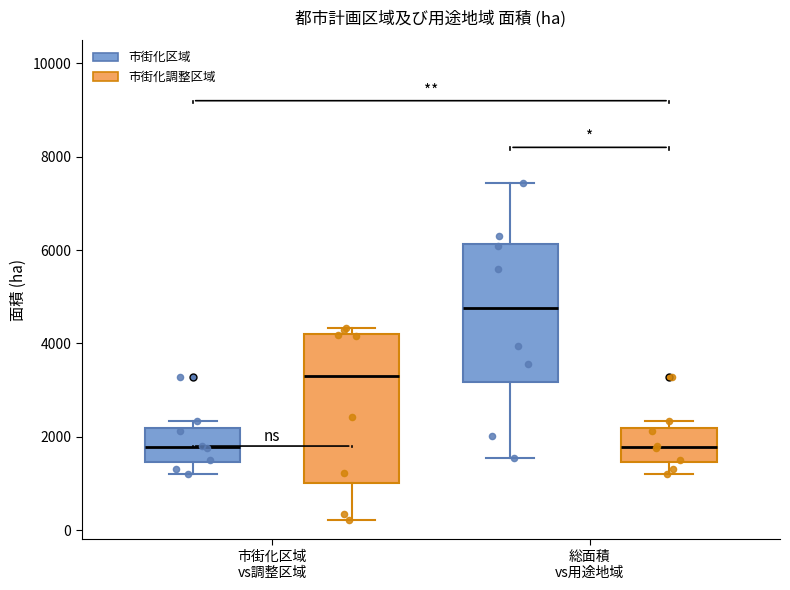

Reading left to right, read every box against the y-axis: the position of its median line, the range the box covers, and the ends of its whiskers. The values are not printed on the chart, so give them approximately, as read against the axis.

市街化区域 vs調整区域 (市街化区域): median 1800, box 1400 to 2200, whiskers 1200 to 2400
市街化区域 vs調整区域 (市街化調整区域): median 3200, box 1000 to 4200, whiskers 200 to 4400
総面積 vs用途地域 (市街化区域): median 4800, box 3200 to 6200, whiskers 1600 to 7400
総面積 vs用途地域 (市街化調整区域): median 1800, box 1400 to 2200, whiskers 1200 to 2400